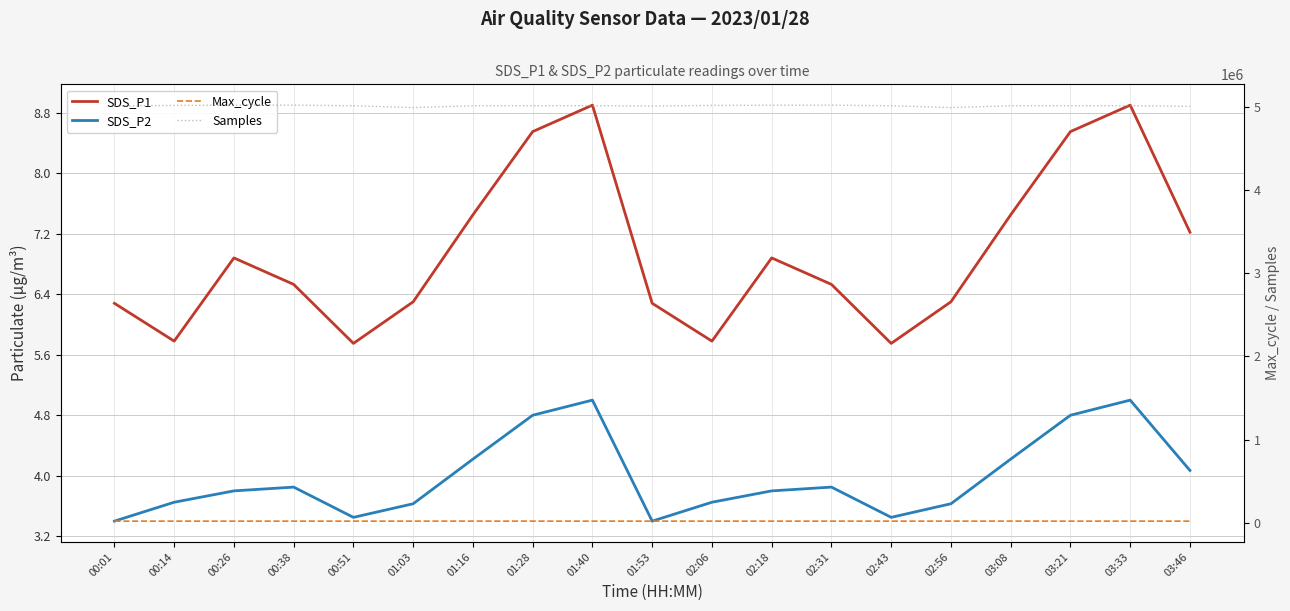

In Max_cycle, how many points are lower than both neighbors (excluding endpoints)?

4